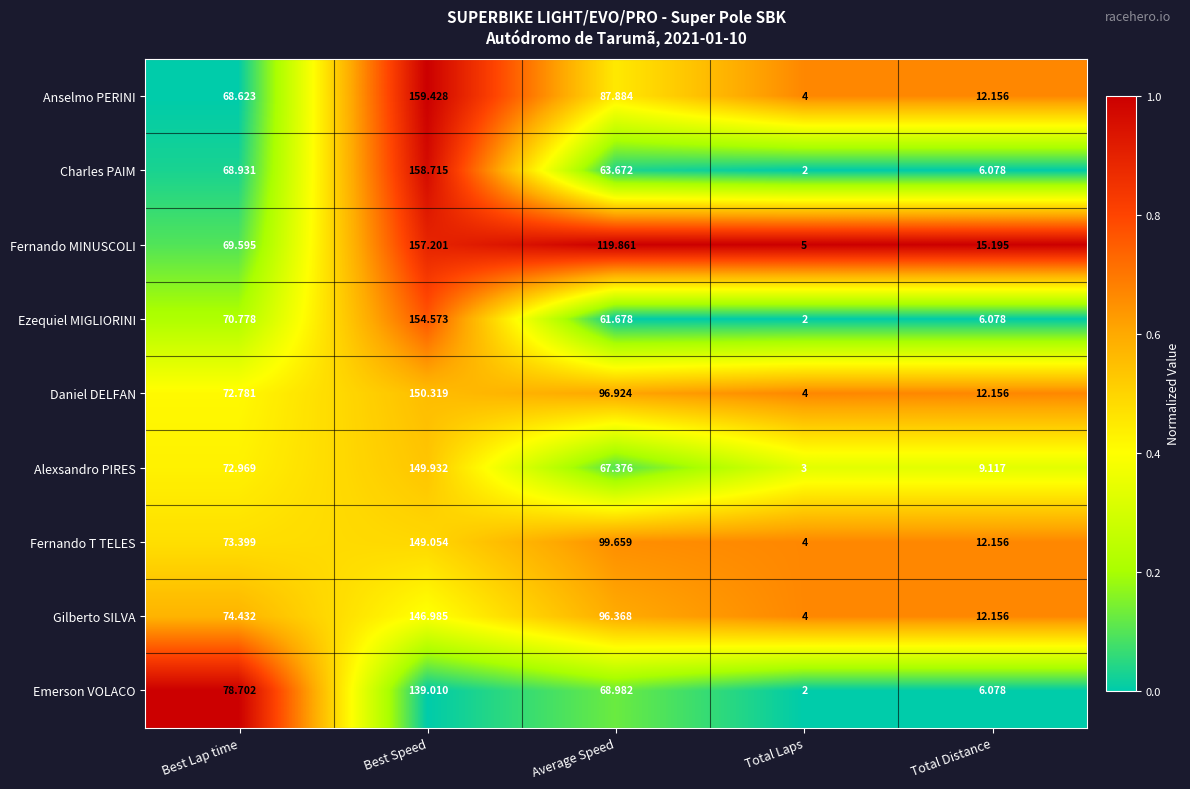

Where is Fernando T TELES nearest to the value 76?

Best Lap time